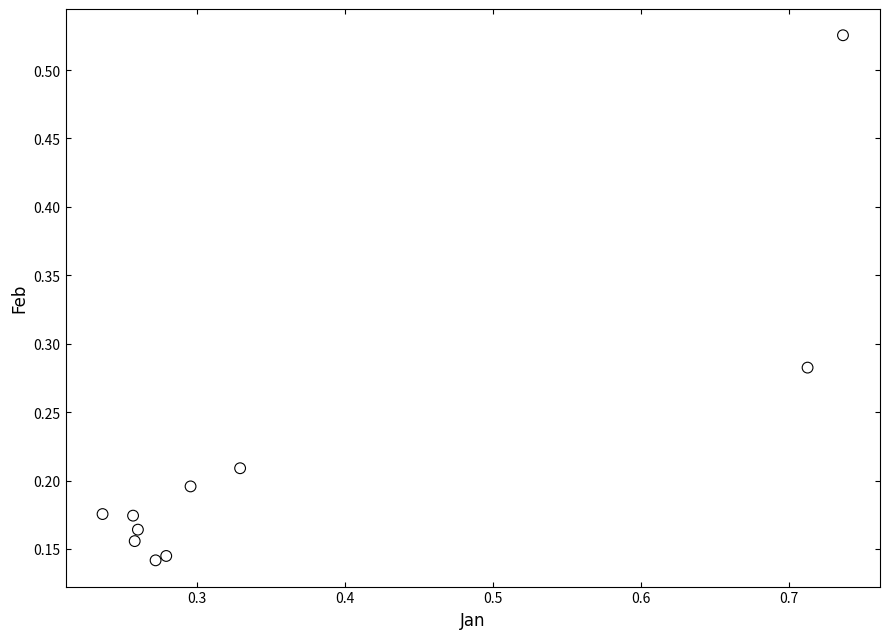

What is the range of Y values (max minus min)?

0.4